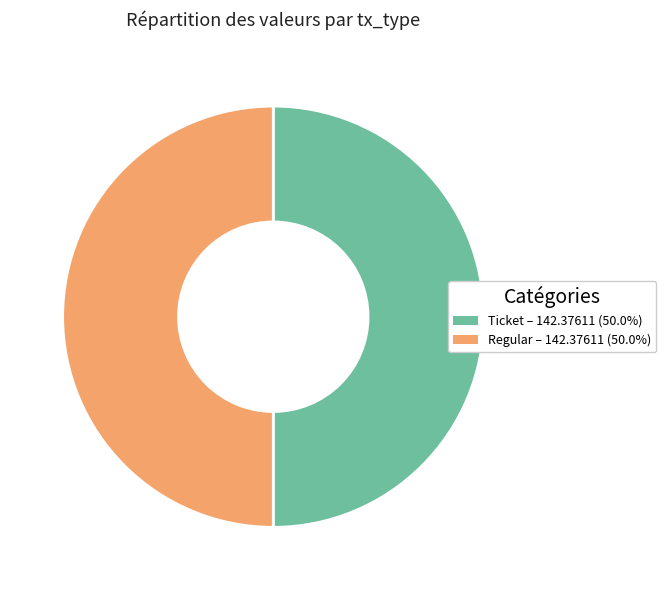

Count the number of slices in the pie.

2